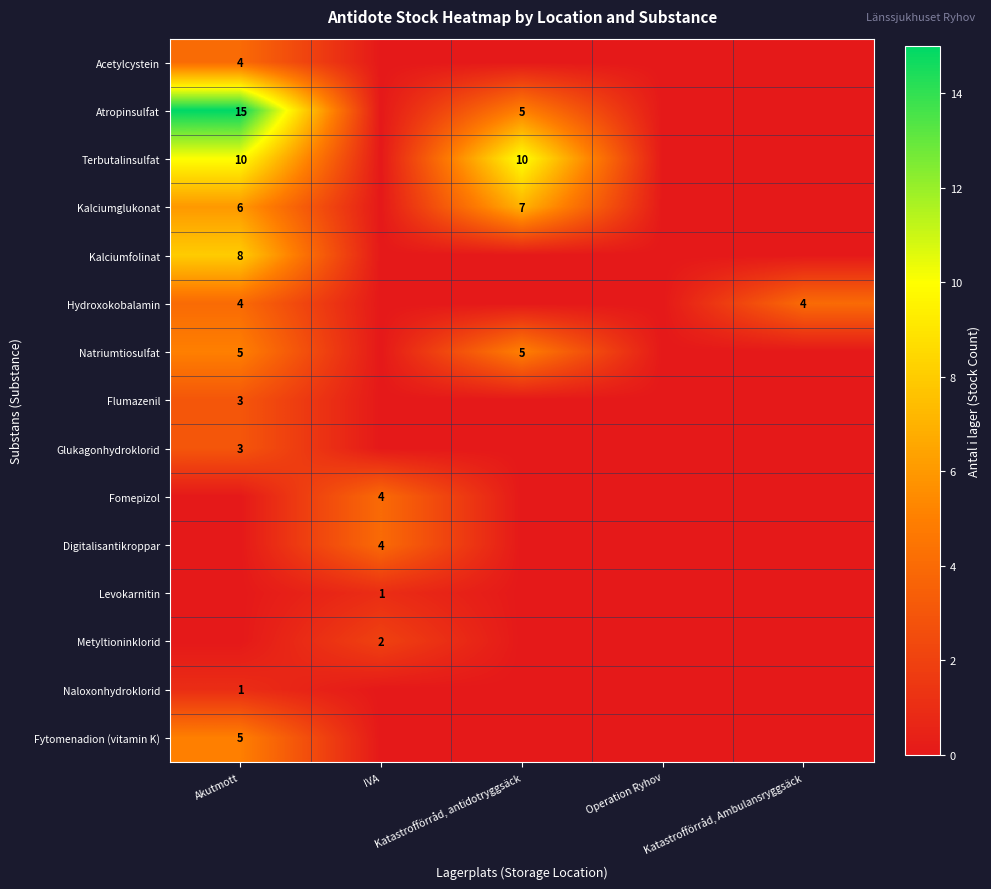

What is the sum of all Fomepizol values?

4